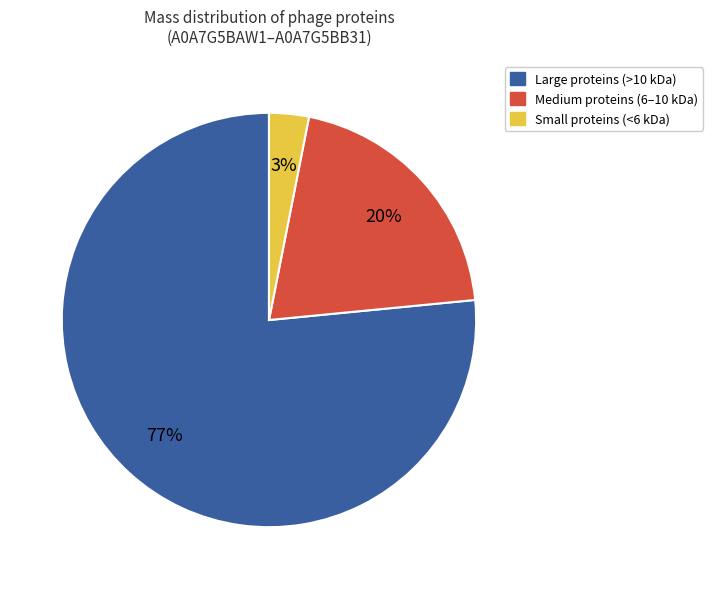

To the nearest percent, what is the average slice percentage?

33%